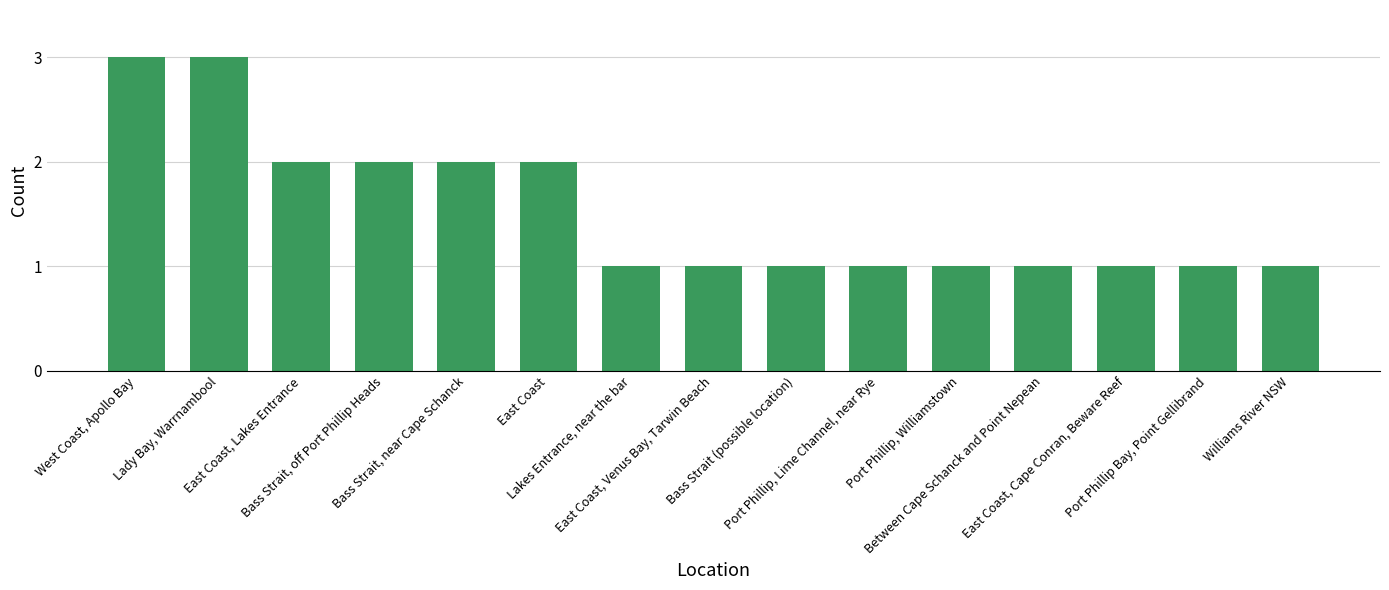

Read the value at Bass Strait, near Cape Schanck.

2